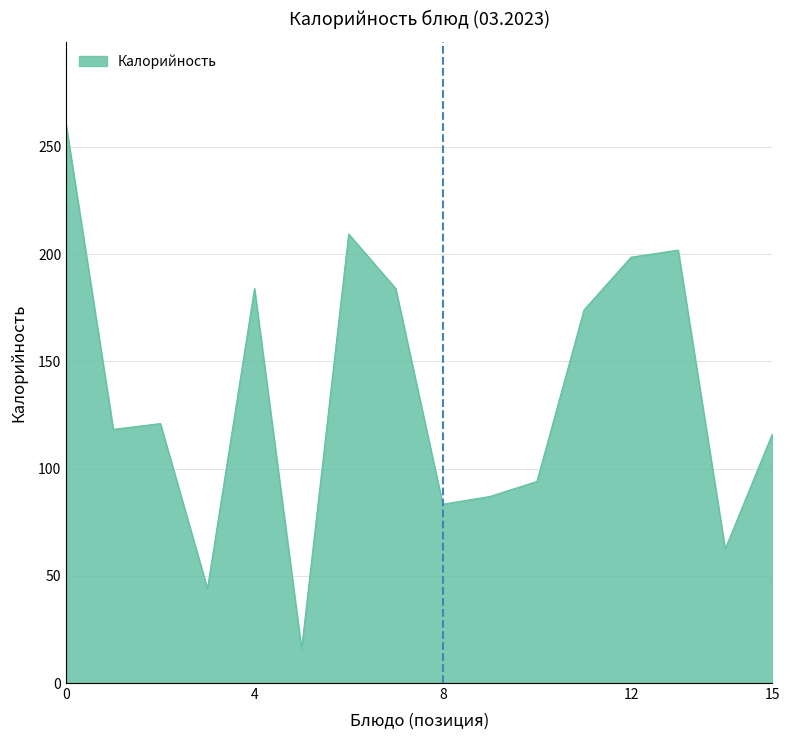

How many interior local peaks (higher than both neighbors) does the data have?

4